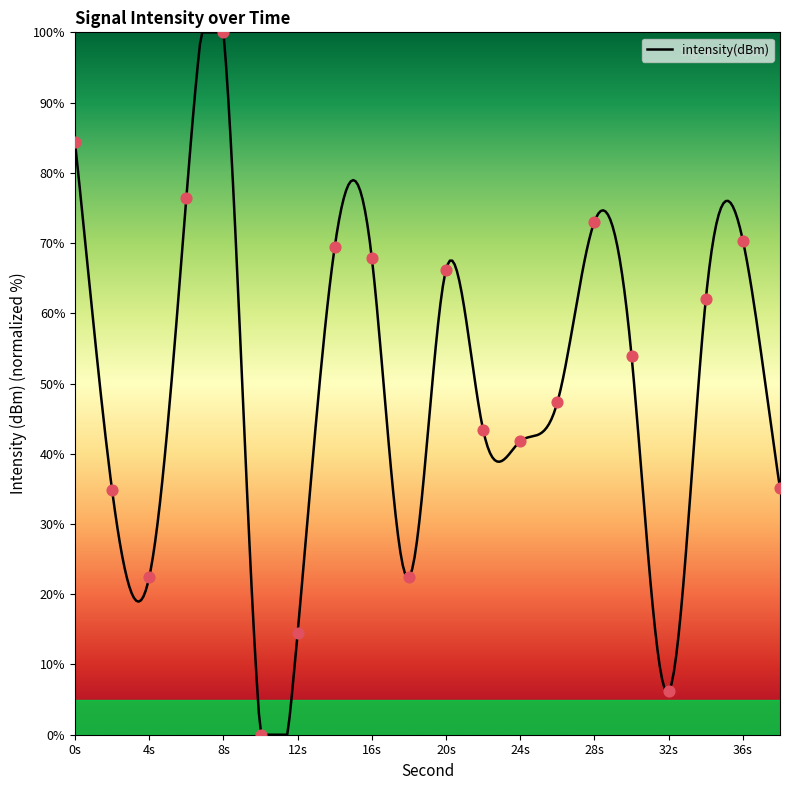

What is the change in value from 2 to 16?

+33.0